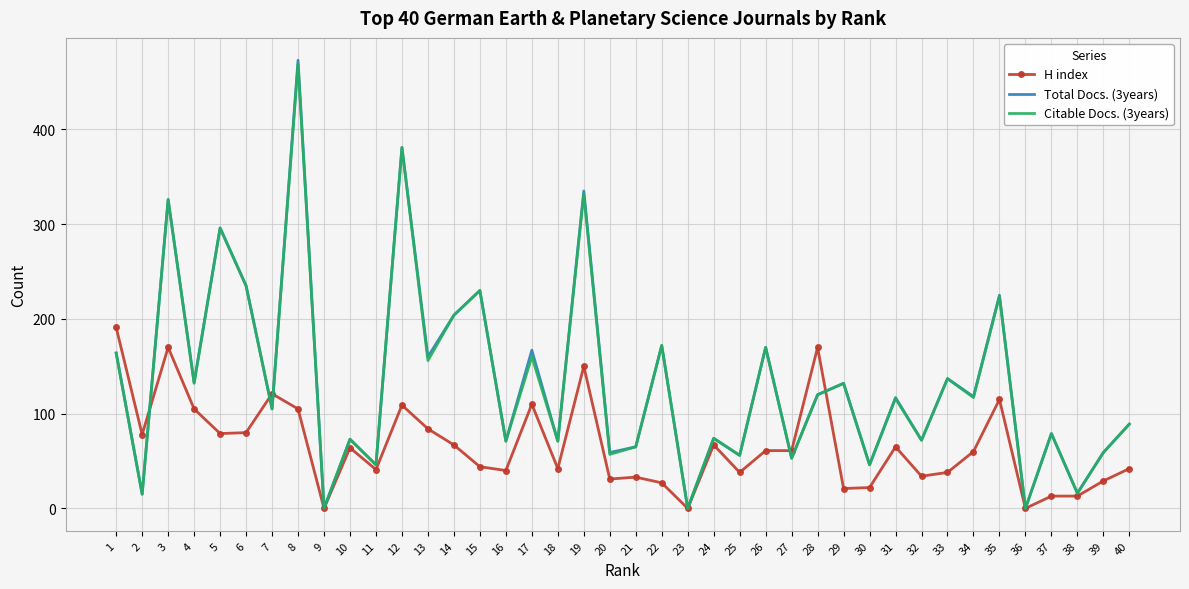

Between which two adjacent categories do H index and Total Docs. (3years) first intersect?

2 and 3